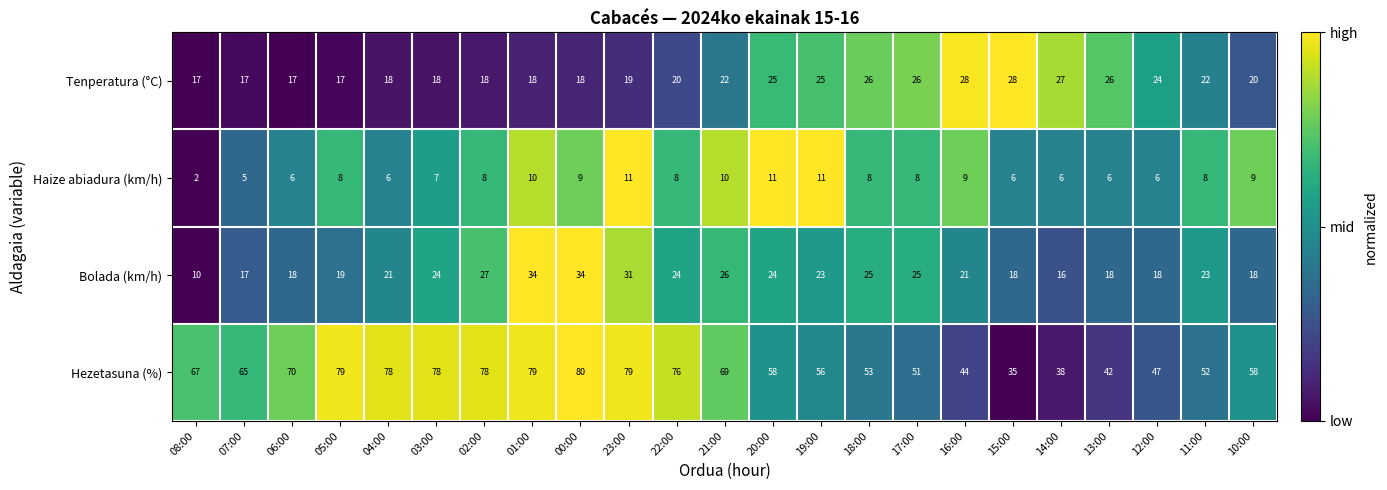

Is the value of Bolada (km/h) at 17:00 greater than the value of Haize abiadura (km/h) at 04:00?

Yes